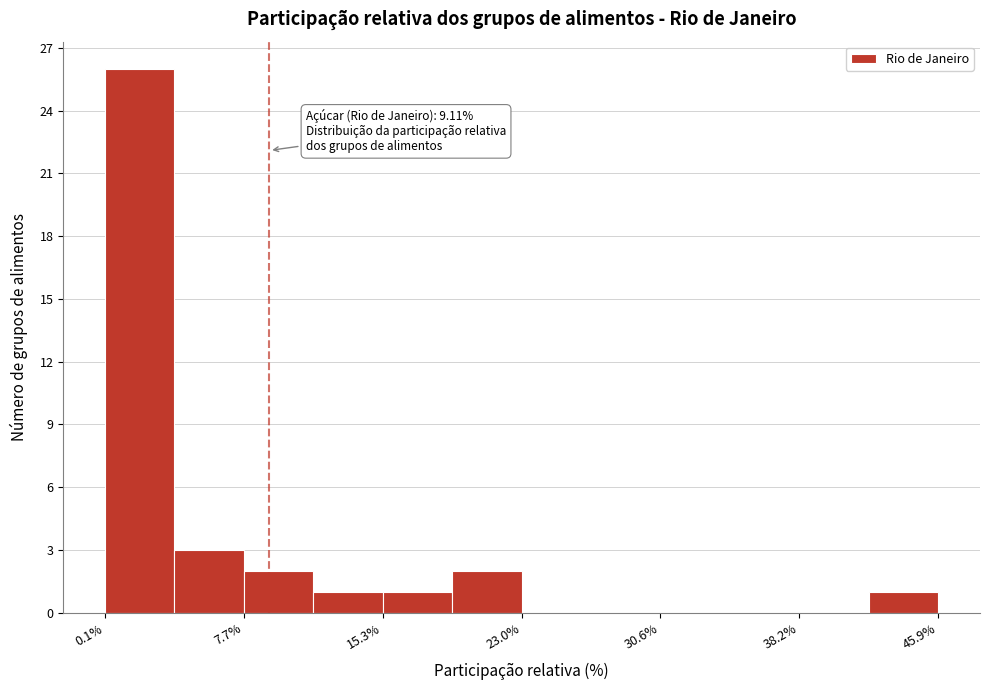

Around what value on the x-axis is the tallest bar? Give the approximate position of its centre, as read against the axis.

2